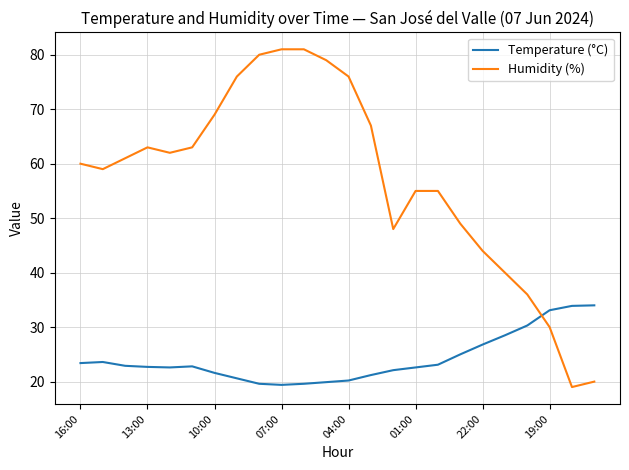

Rank the series by their maximum value, from lowest to highest.

Temperature (°C), Humidity (%)